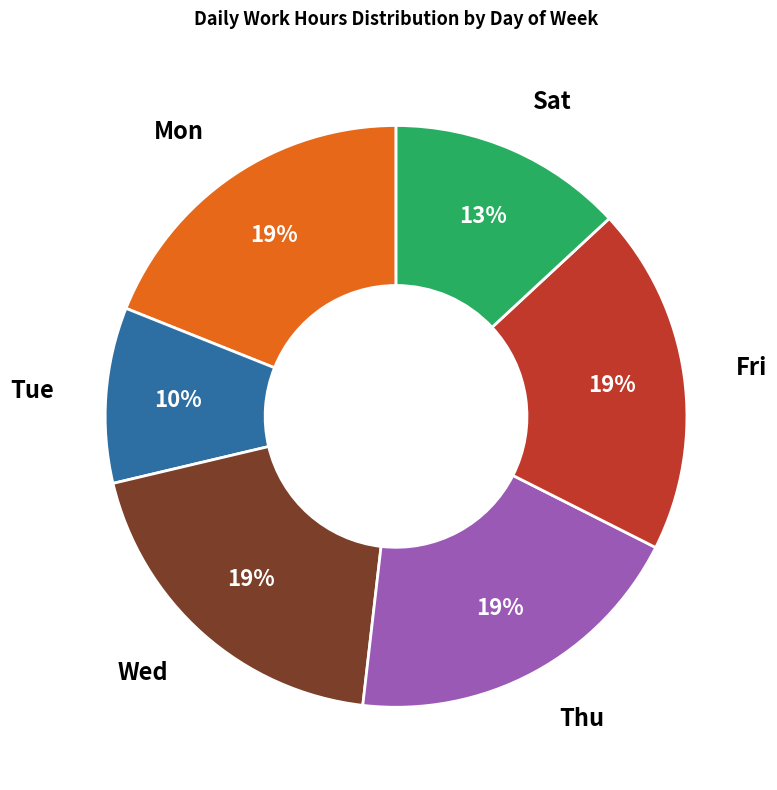

Is there a majority slice in this chart?

No